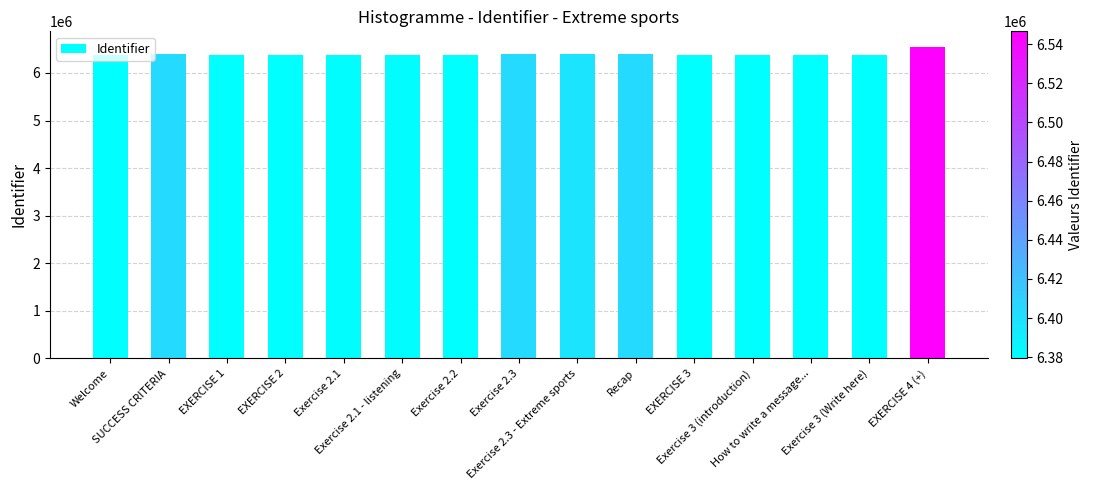

What is the value of the 6th bar from the left?

6380677